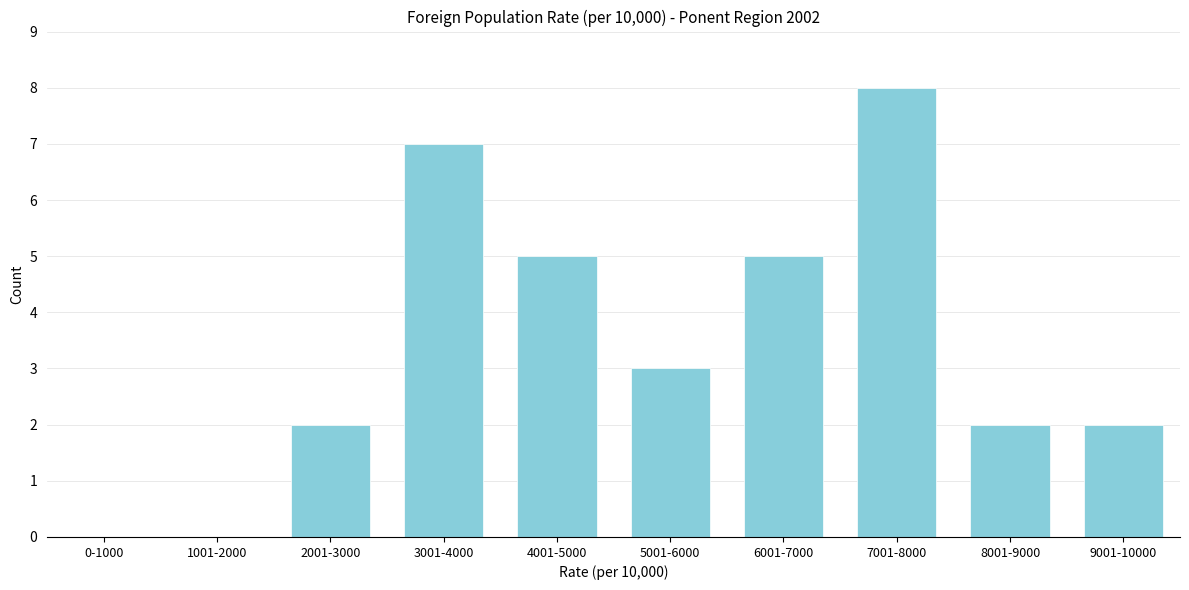

Reading left to right, transcribe all the data shown in this chart.

0-1000=0	1001-2000=0	2001-3000=2	3001-4000=7	4001-5000=5	5001-6000=3	6001-7000=5	7001-8000=8	8001-9000=2	9001-10000=2